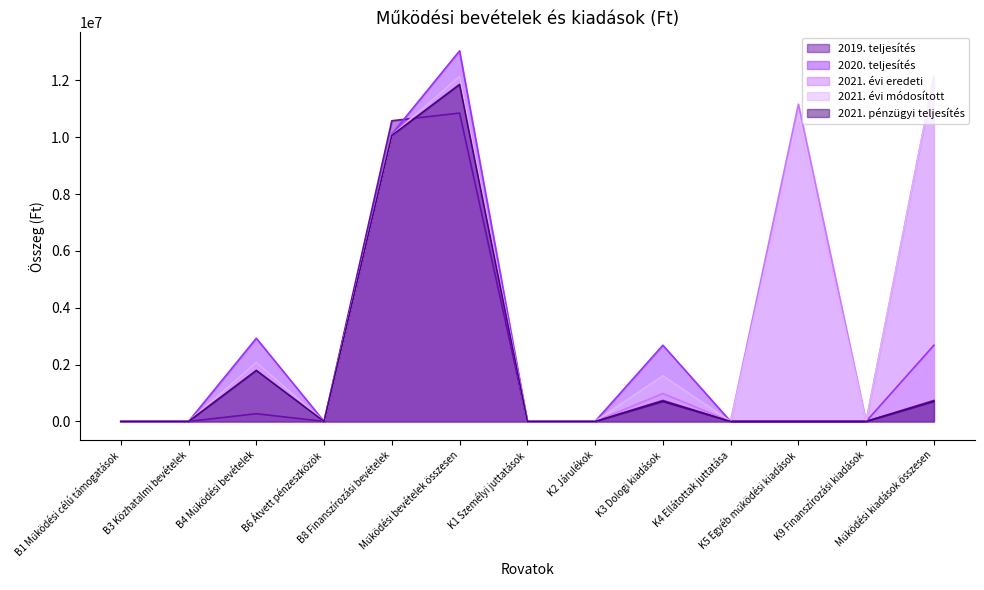

Which series has the largest total across all categories?

2021. évi eredeti